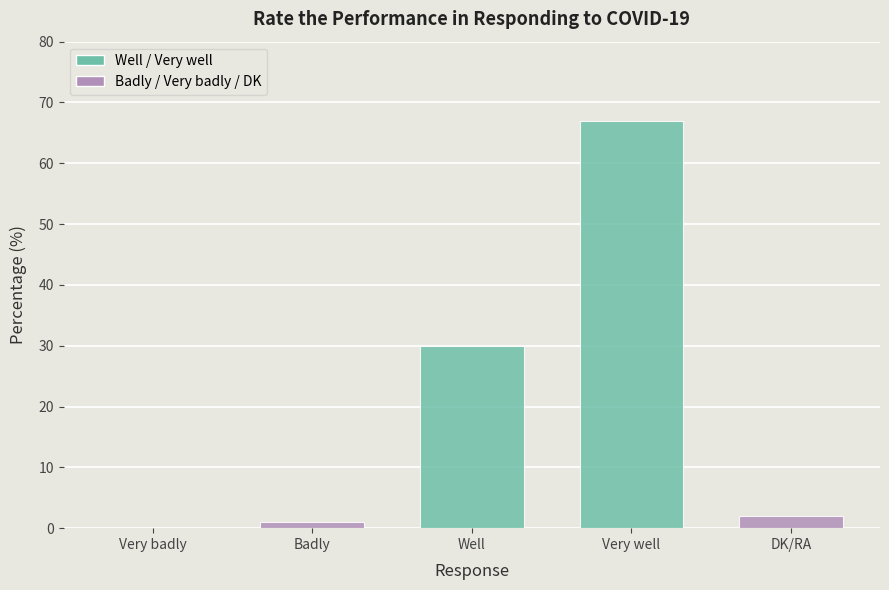

What is the change in value from Very badly to Very well?

+67